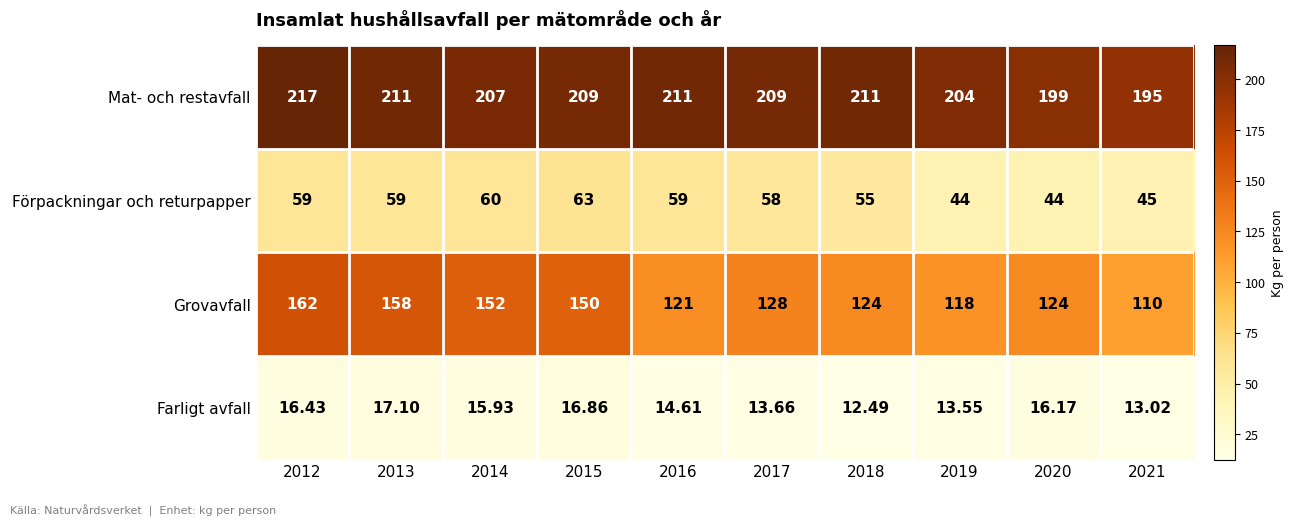

List the series in order of their overall mean, lowest first.

Farligt avfall, Förpackningar och returpapper, Grovavfall, Mat- och restavfall